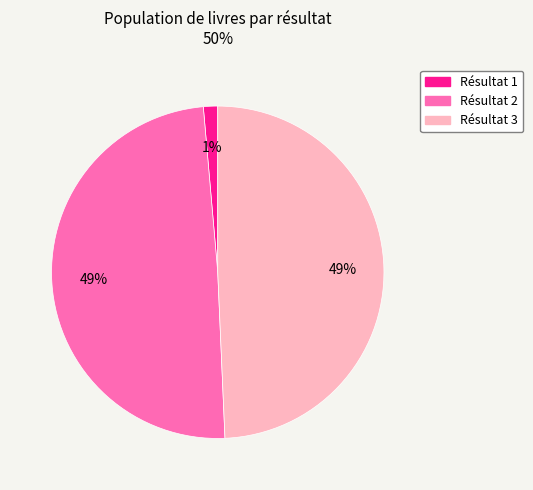

To the nearest percent, what is the difference between the largest and smallest slice percentages?

48%